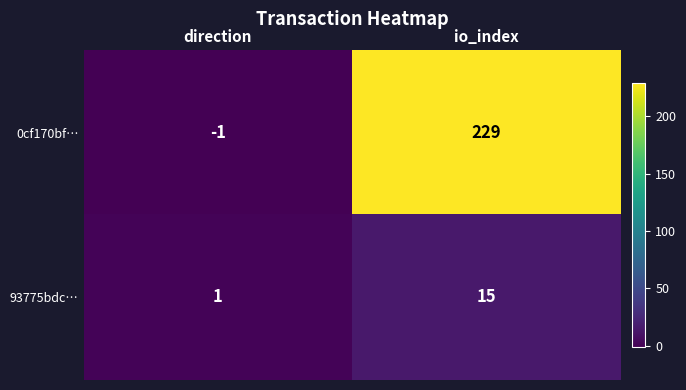

What is the difference between the maximum and minimum values in the 0cf170bf… series?

230